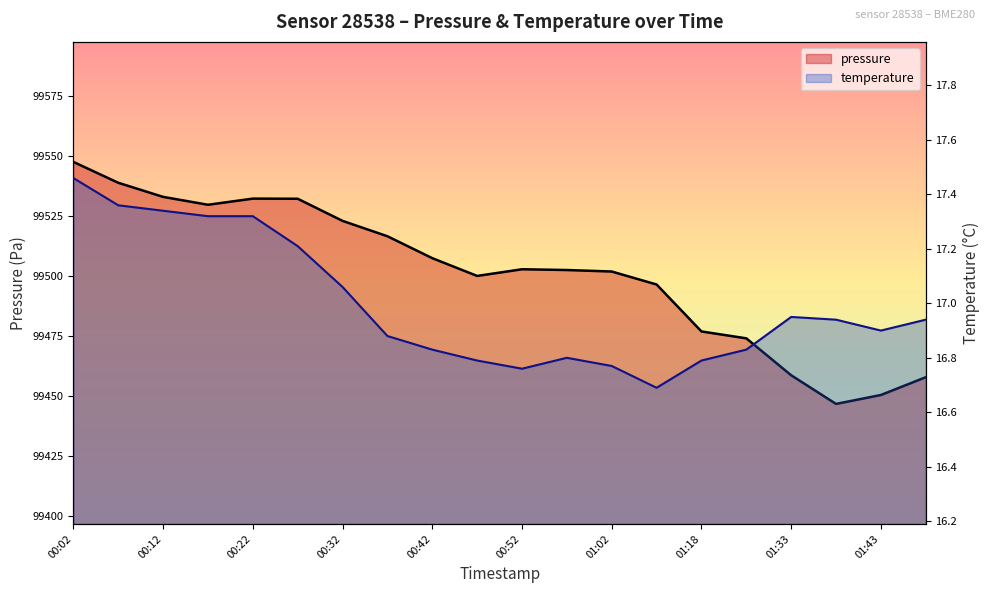

Which series changed the most between 01:18 and 01:43?

pressure